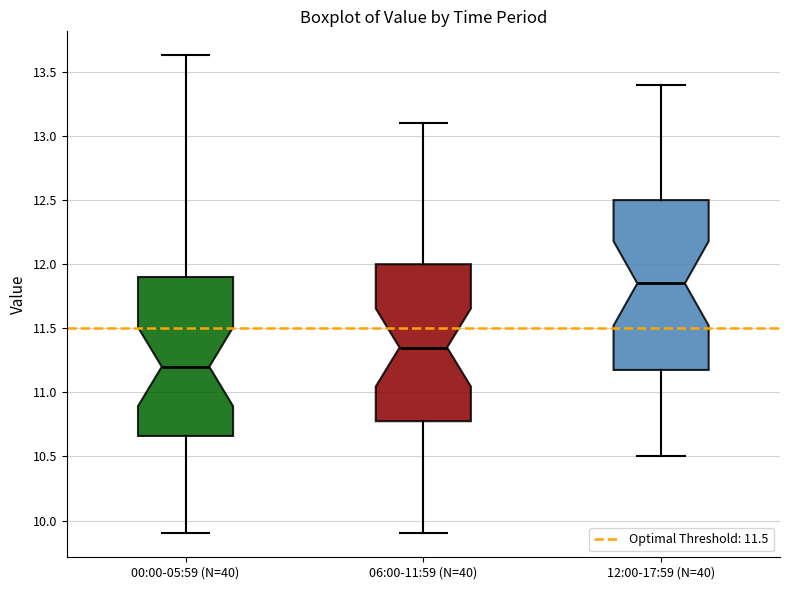

Comparing the boxes themselves (not the whiskers), which one is the tallest?

12:00-17:59 (N=40)